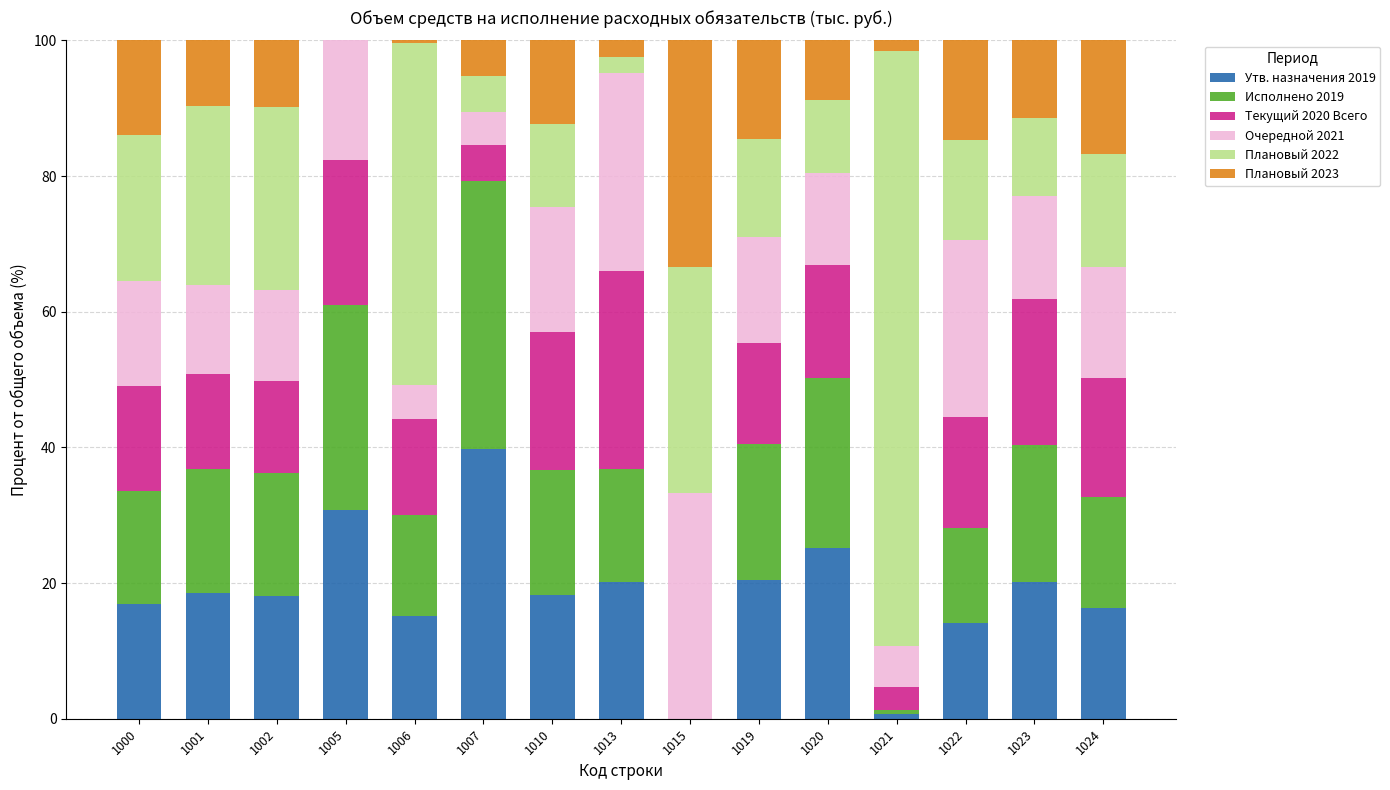

The value of Утв. назначения 2019 at 1010 is 25.4. True or false?

False